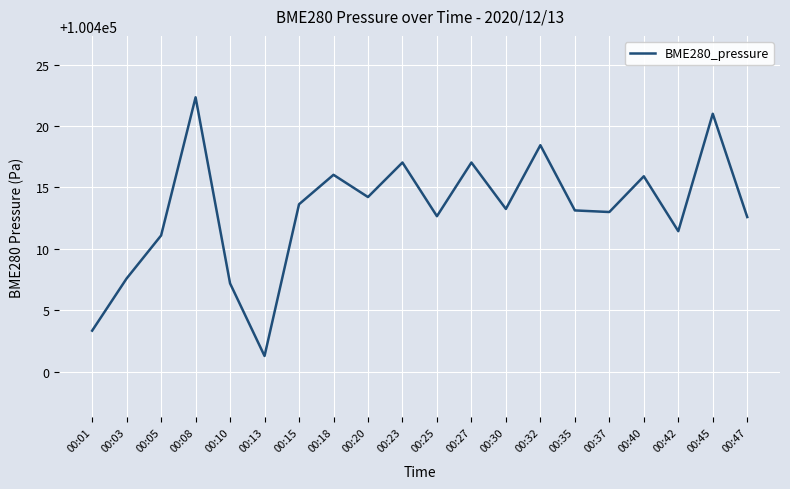

What is the approximate value at 00:01?

100403.3